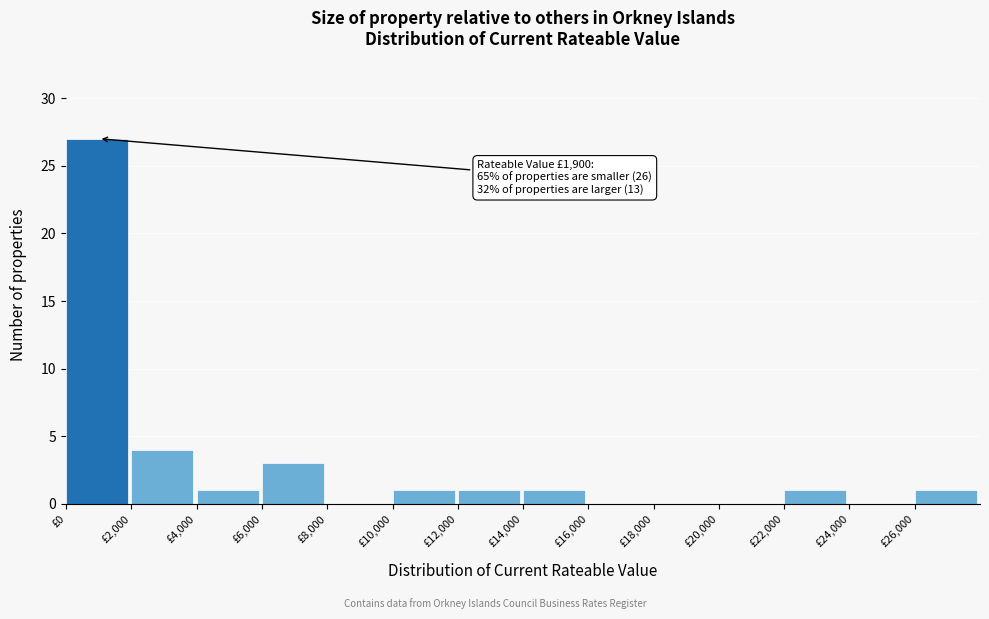

Which range on the x-axis has the tallest bar?

0 to 2000